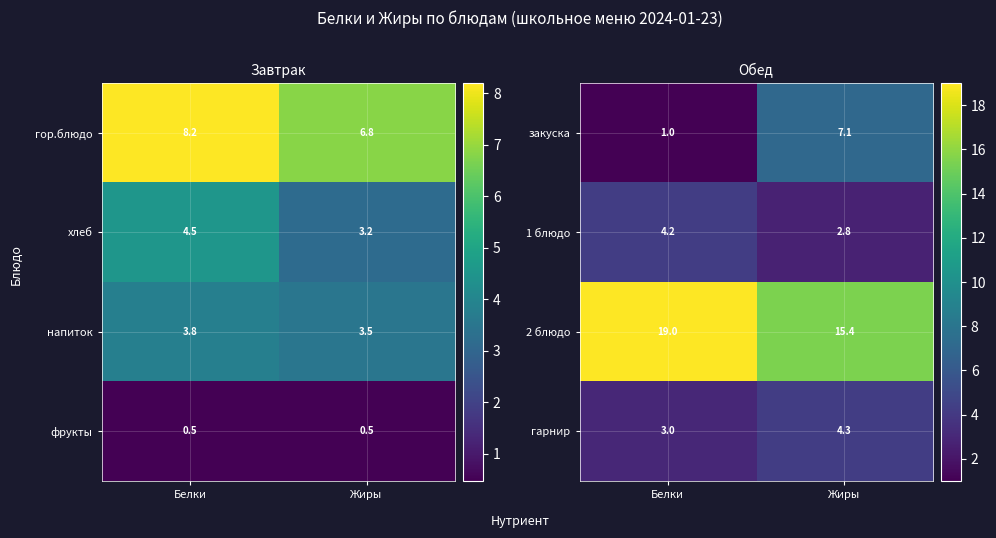

How many distinct data groups are displayed?

4